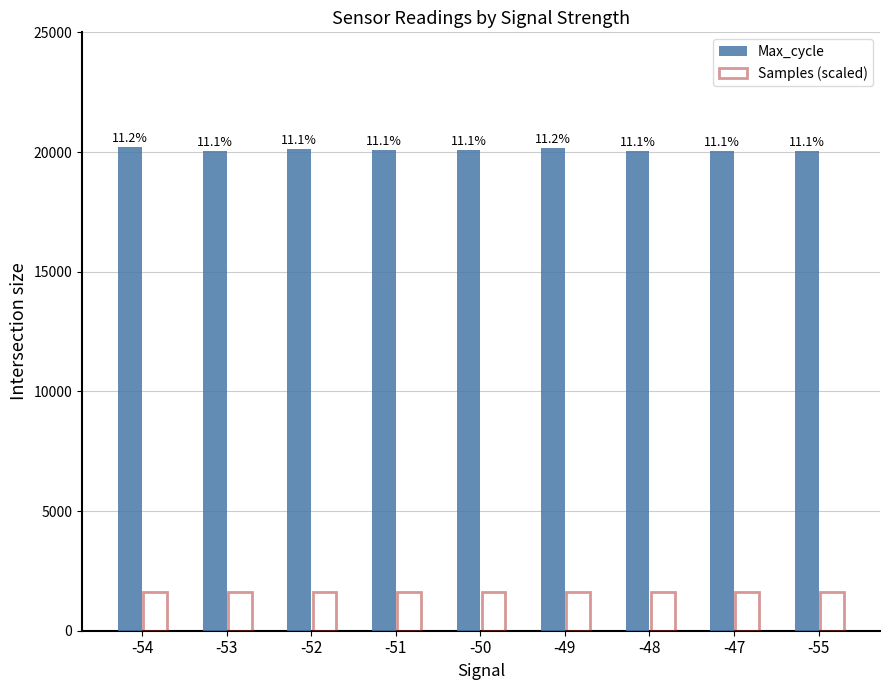

At which category is the sum across all series the highest?

-54